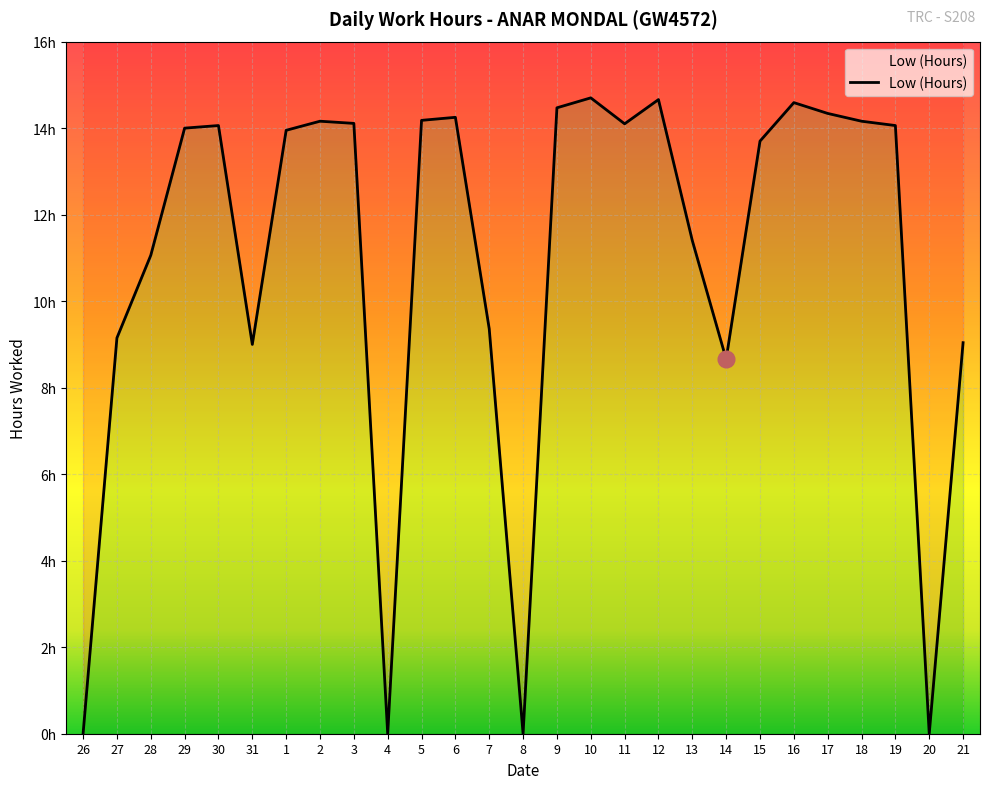

What is the change in value from 28 to 14?

-2.4